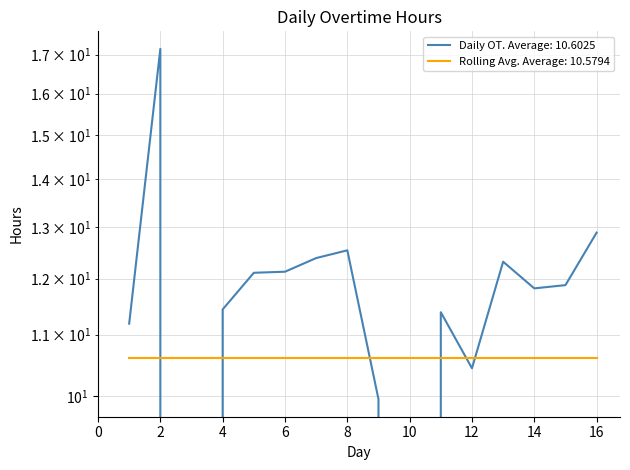

List the labels in order of value, largest first.

2, 16, 8, 7, 13, 6, 5, 15, 14, 4, 11, 1, 12, 9, 3, 10